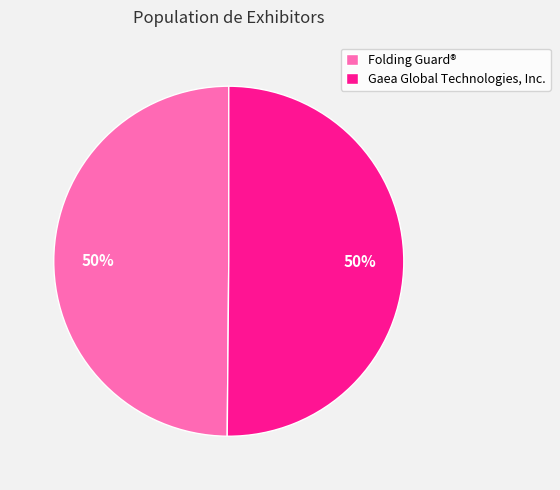

Is the sum of Folding Guard® and Gaea Global Technologies, Inc. greater than half?

Yes